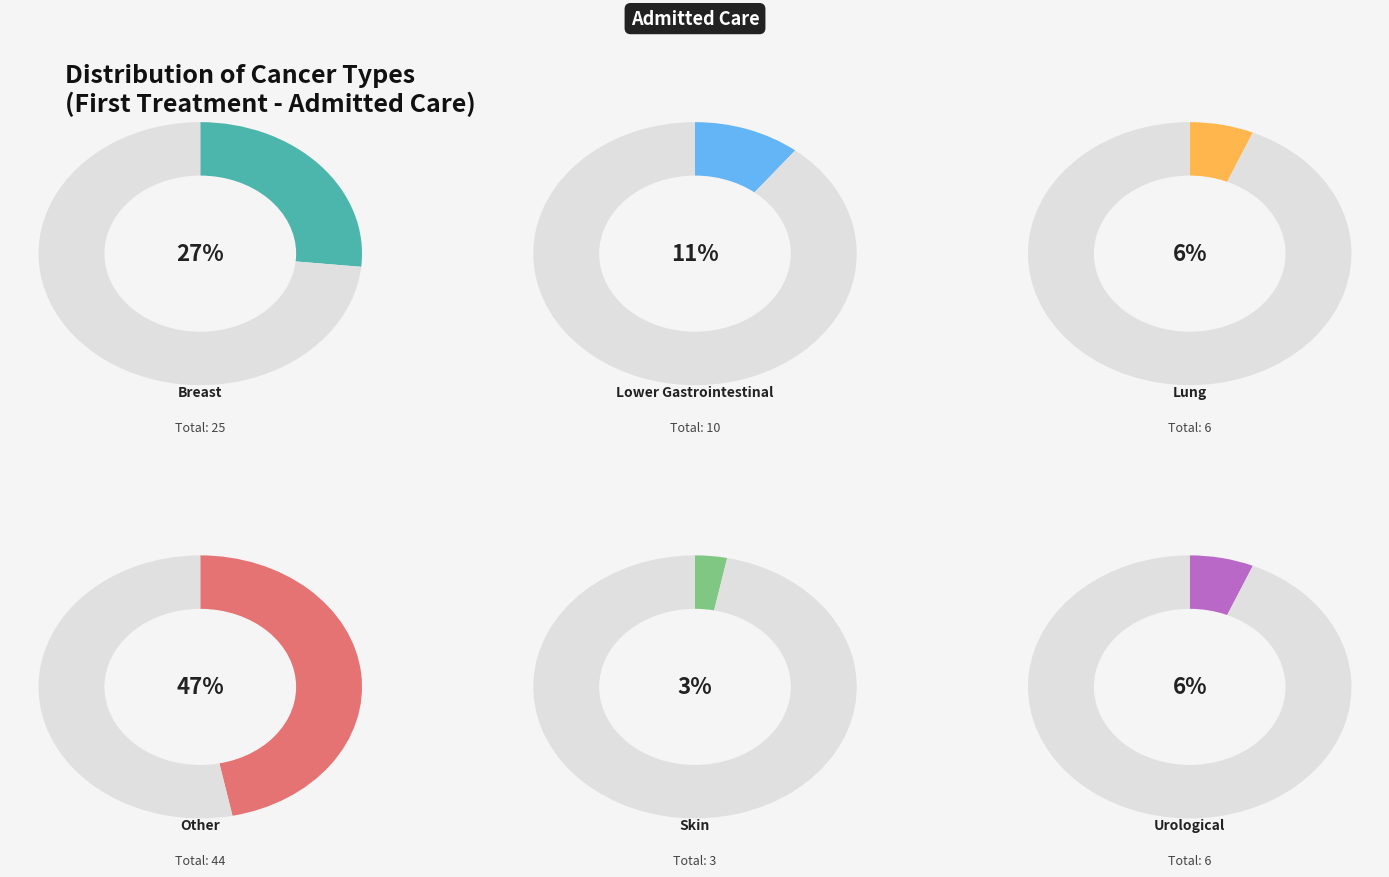

True or false: Urological accounts for 21% of the total.

False